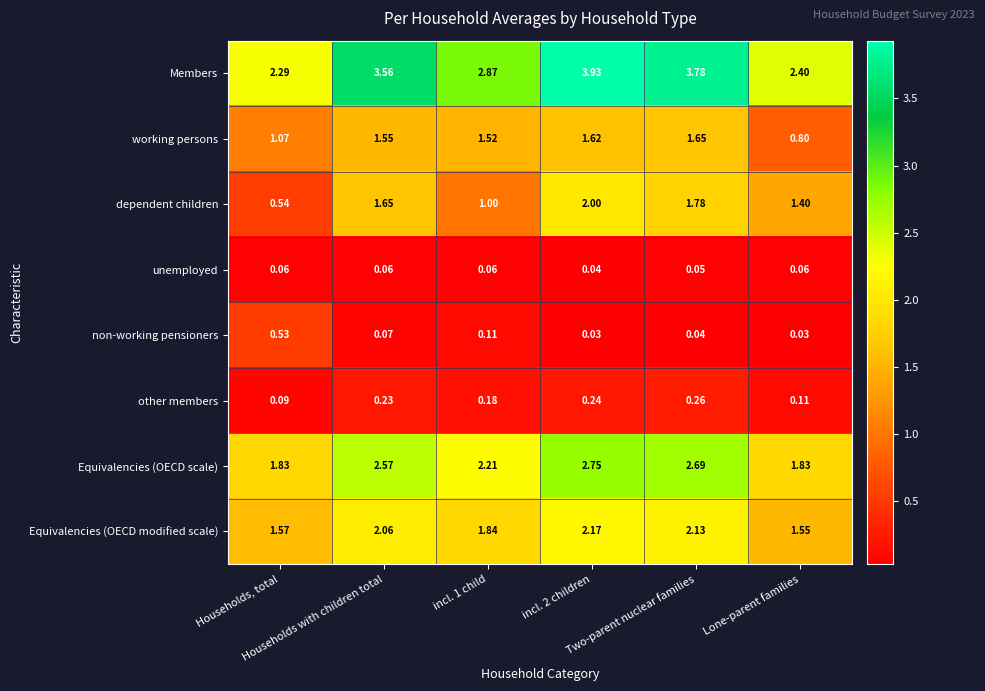

Which series has the largest range (max minus min)?

Members